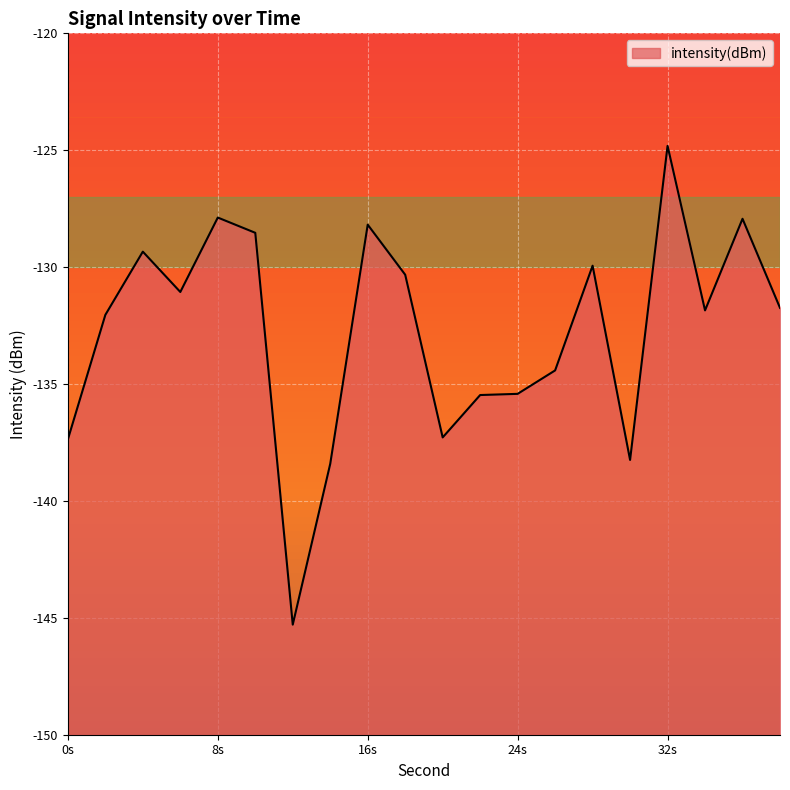

What is the value of the 19th point from the left?

-127.9